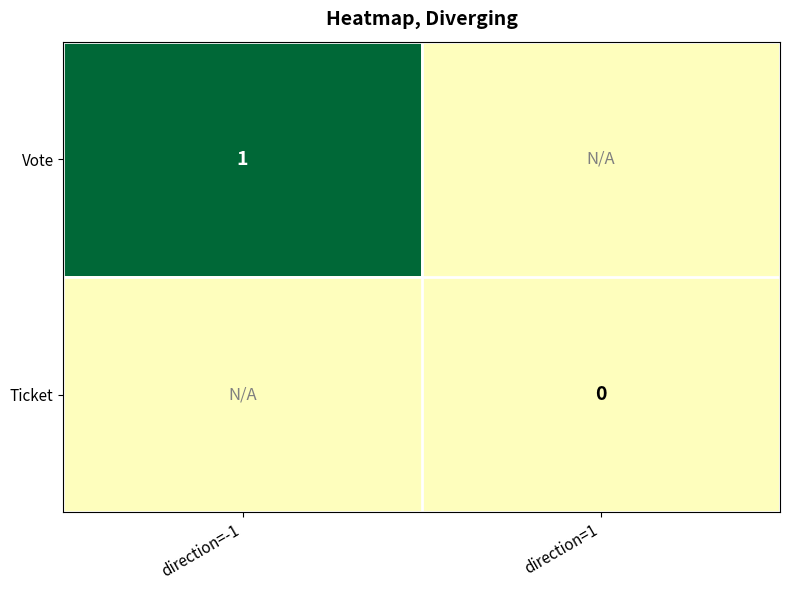

What is the maximum value shown in the chart?

1